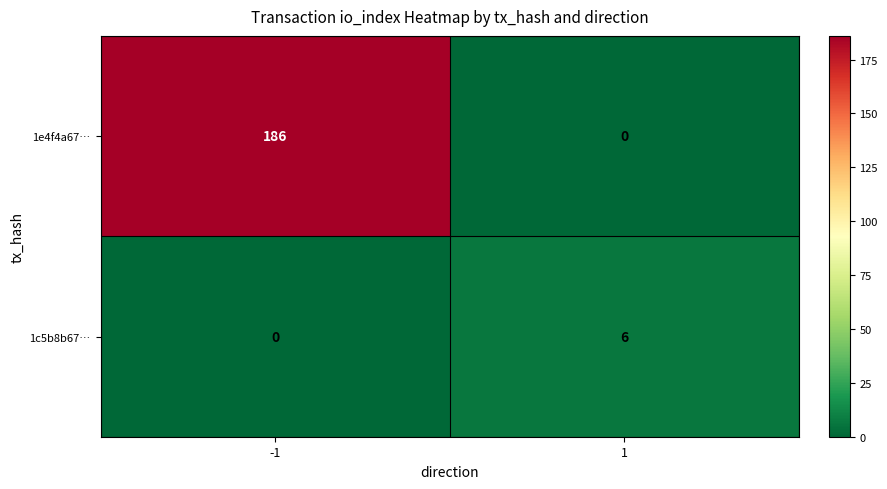

What is the difference between the highest and lowest values at -1?

186